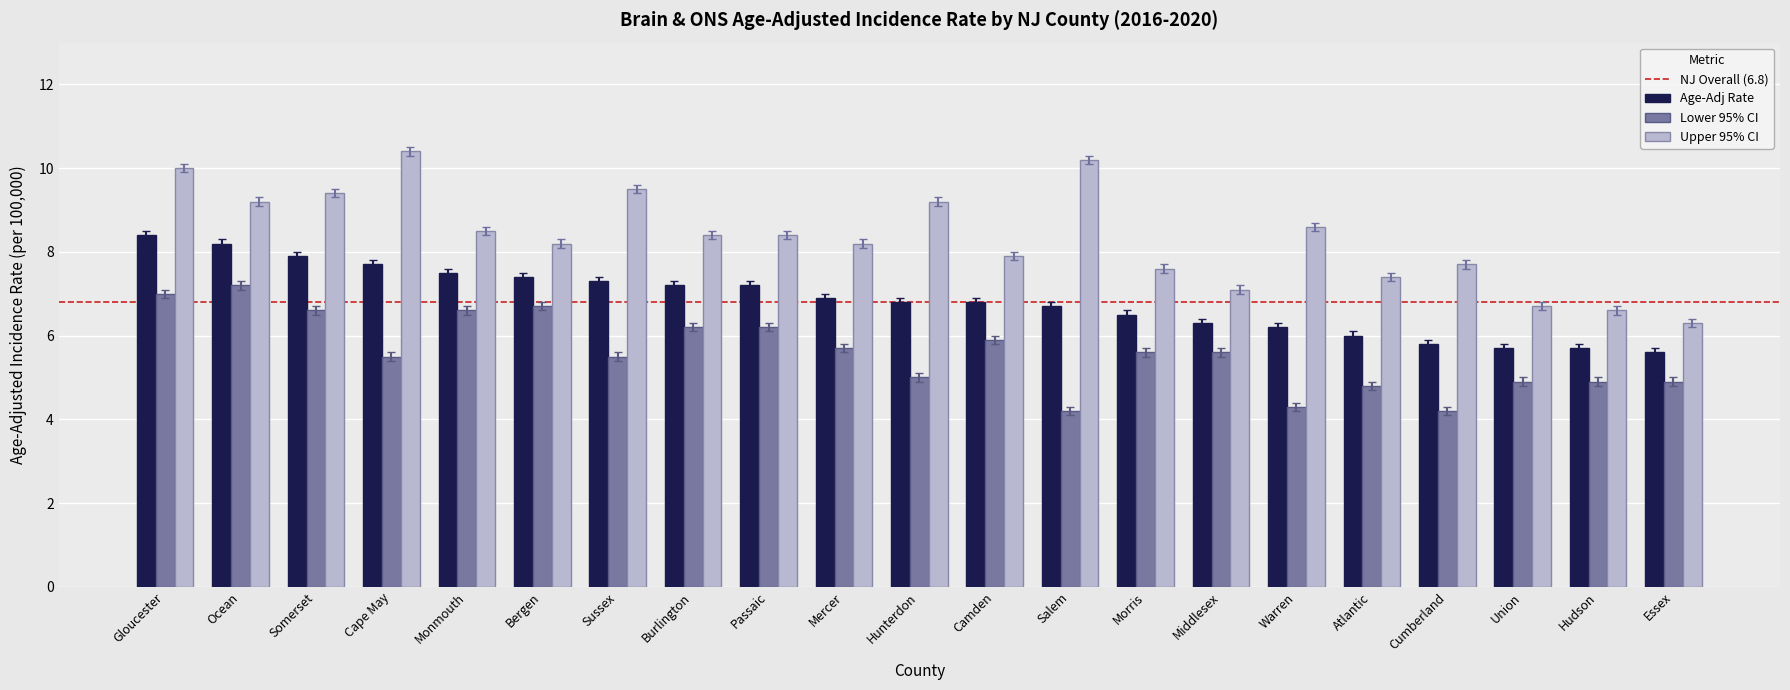

What is the label of the 4th bar from the left?

Cape May